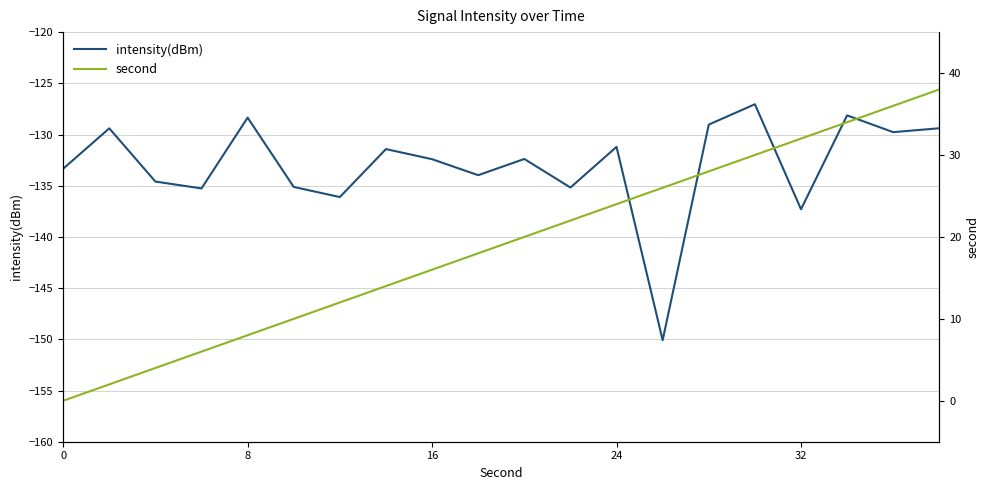

Which series has the largest range (max minus min)?

second